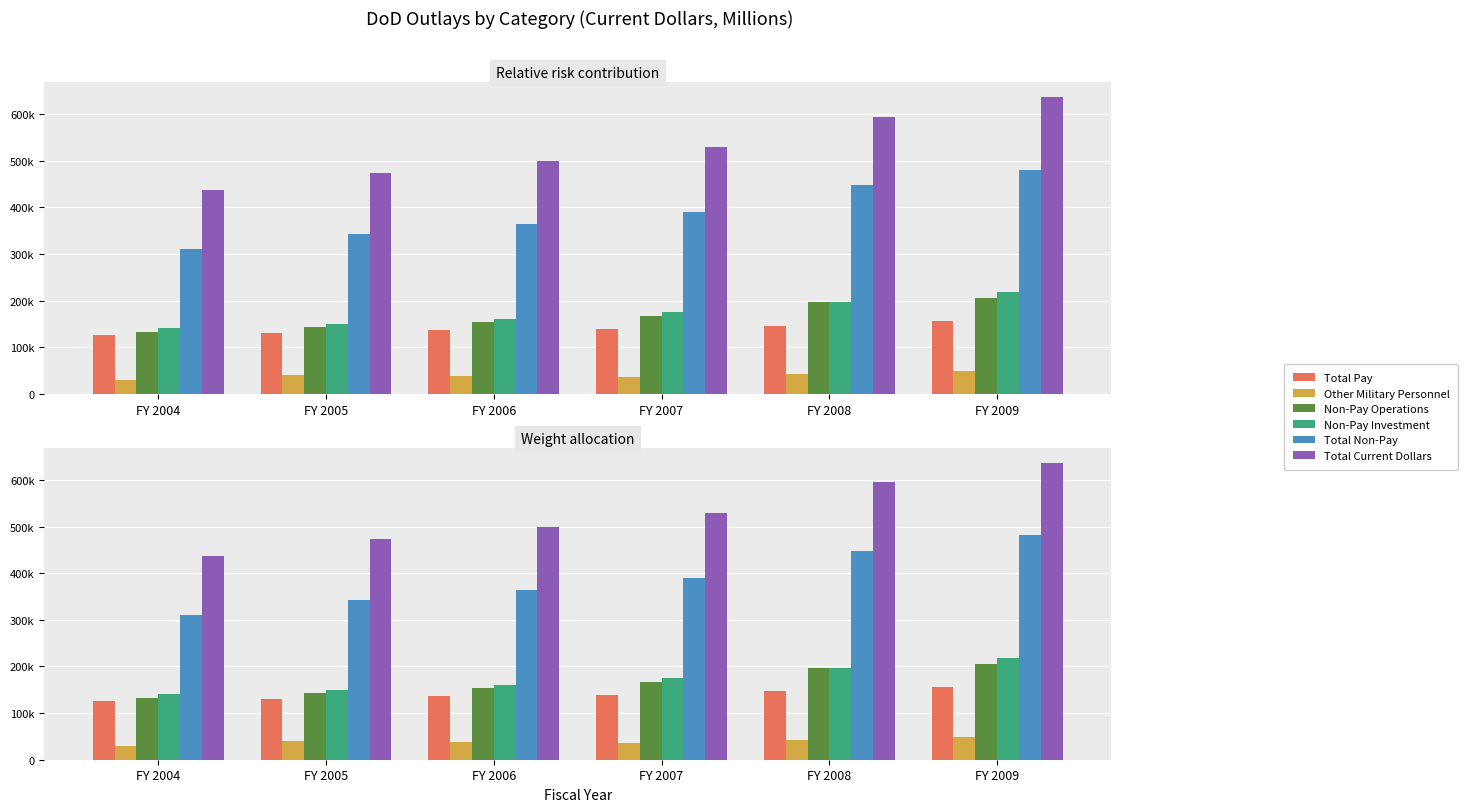

What is the value of the Total Non-Pay bar at the 4th from the left?

390046